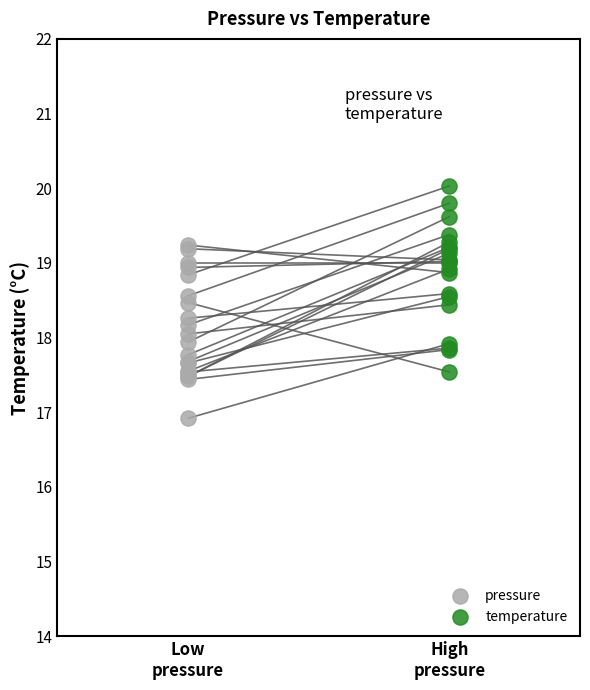

Which series contains the lowest Y value?

pressure